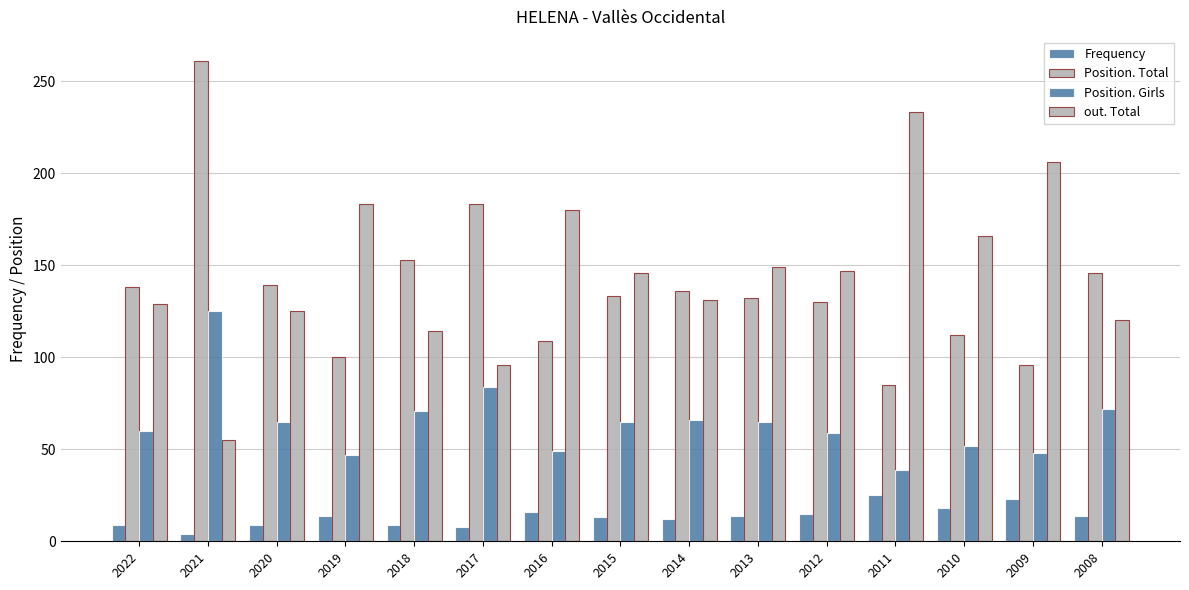

Which series changed the most between 2016 and 2009?

out. Total